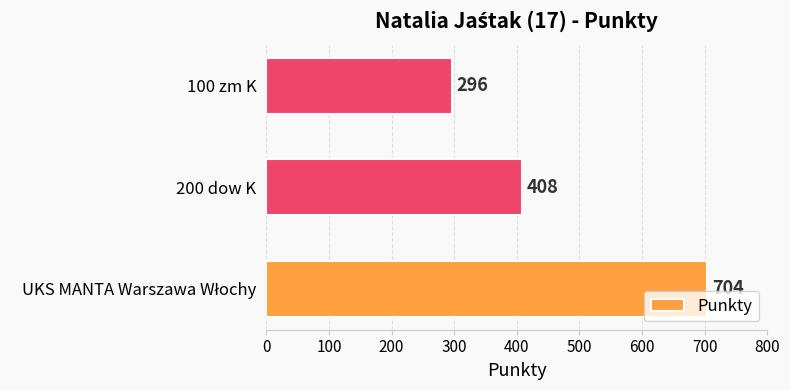

Is it true that the value at 200 dow K is 408?

True